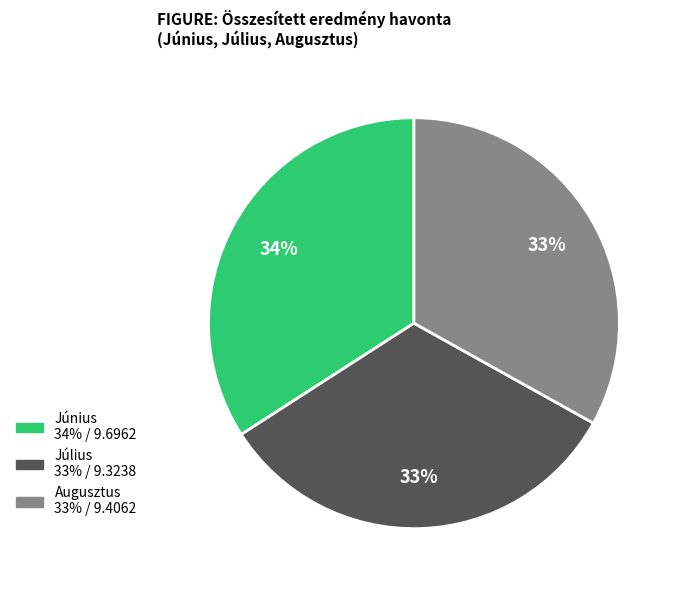

Does any single category account for the majority?

No